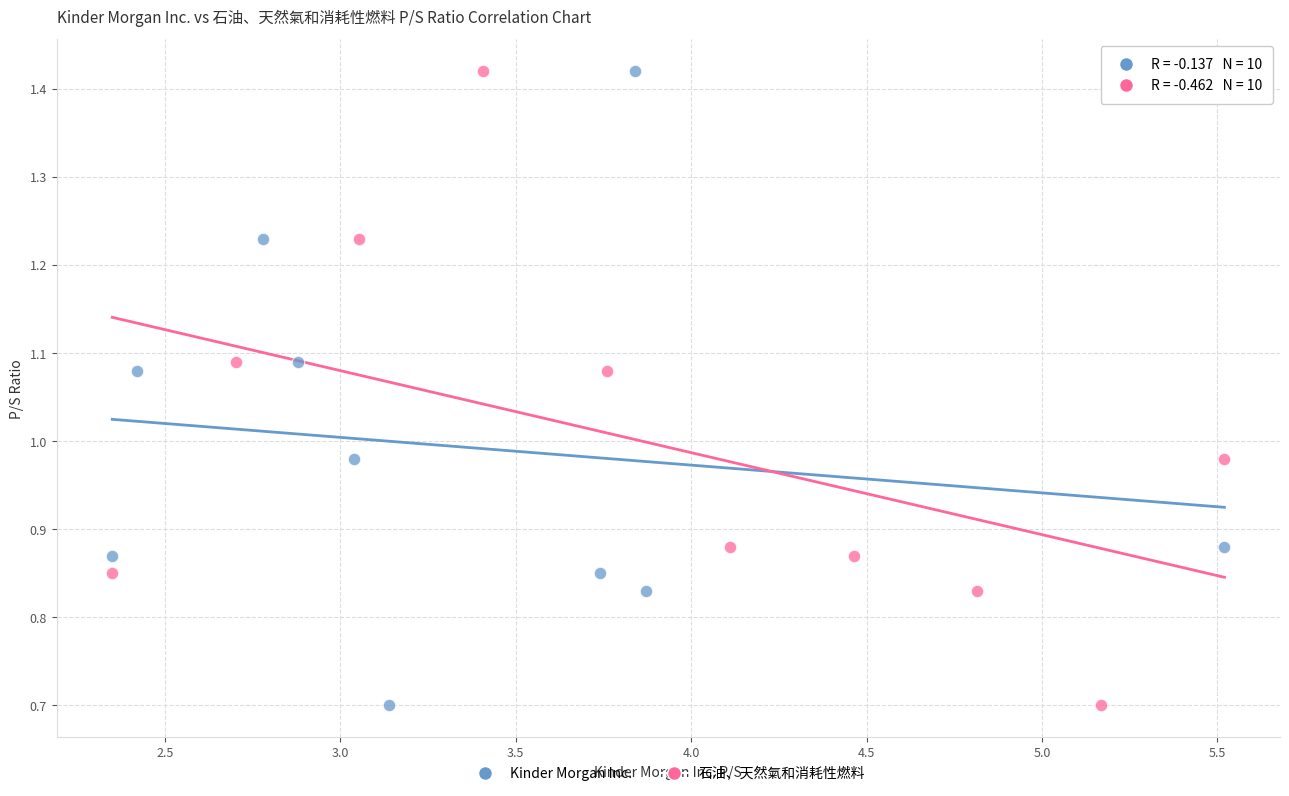

What are all the series names shown in the legend?

Kinder Morgan Inc., 石油、天然氣和消耗性燃料